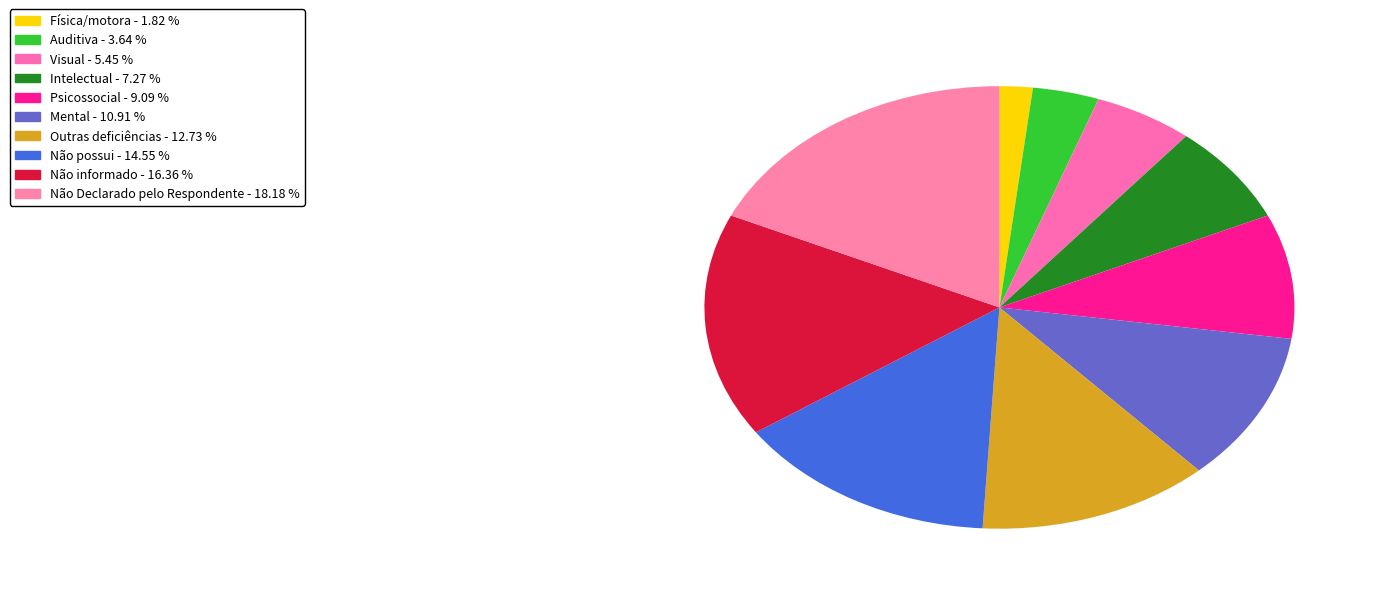

Which slice is the largest?

Não Declarado pelo Respondente